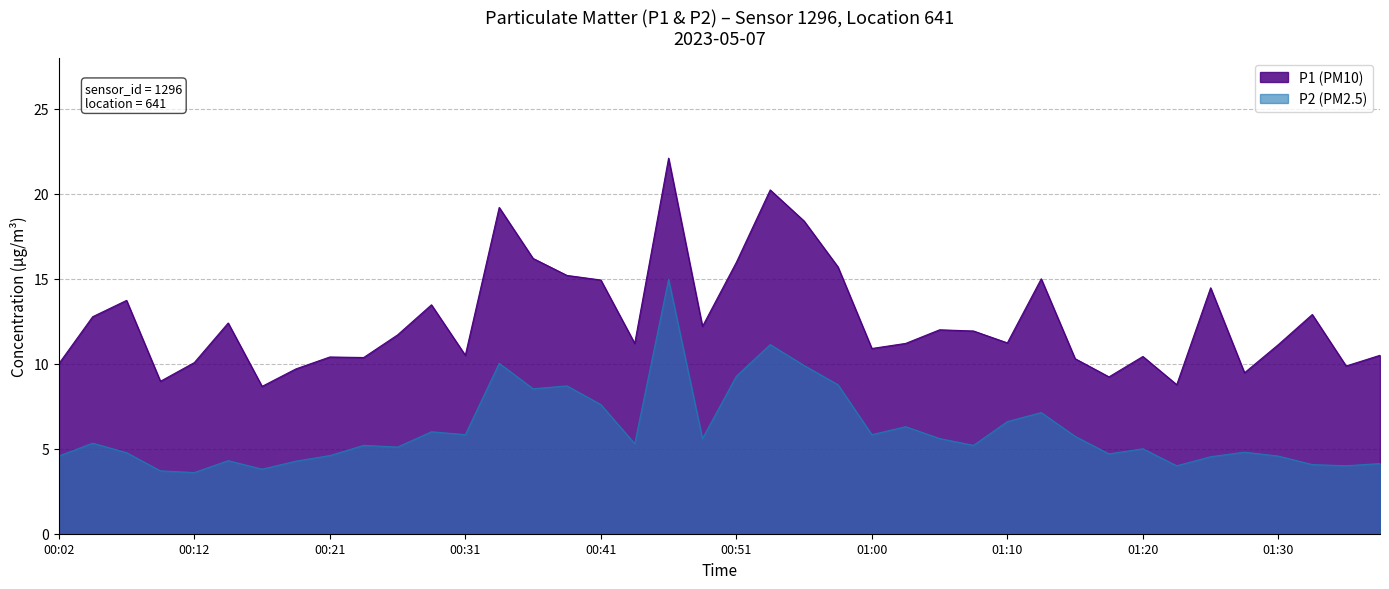

How many interior local peaks does the P1 (PM10) series have?

12